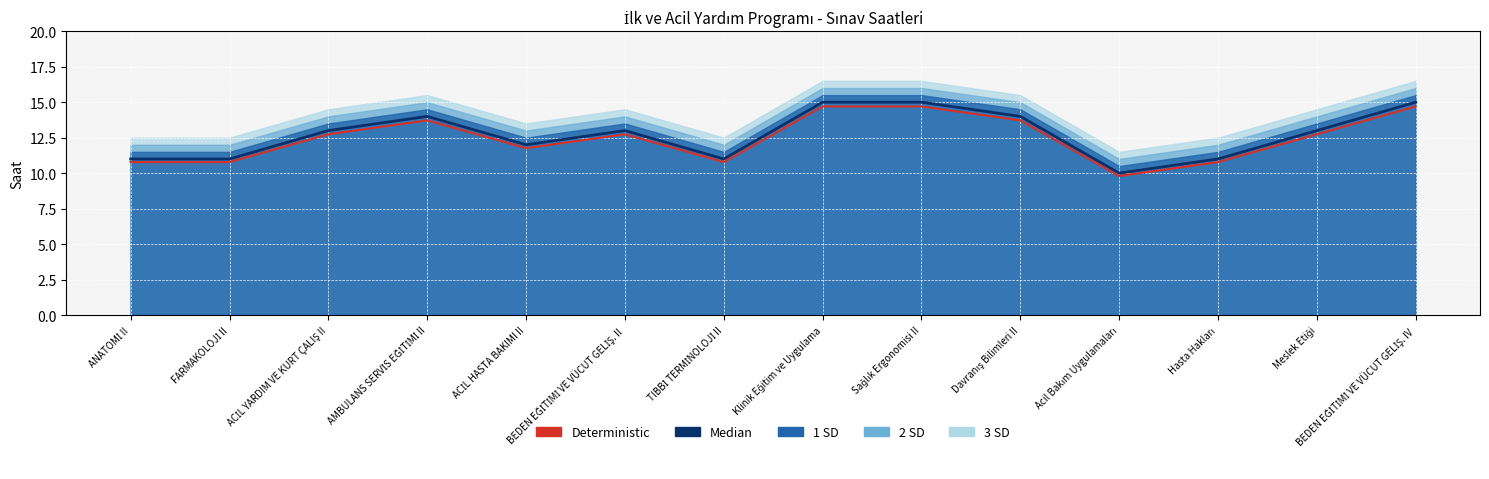

At which label does Median first exceed 13?

AMBULANS SERVİS EĞİTİMİ II